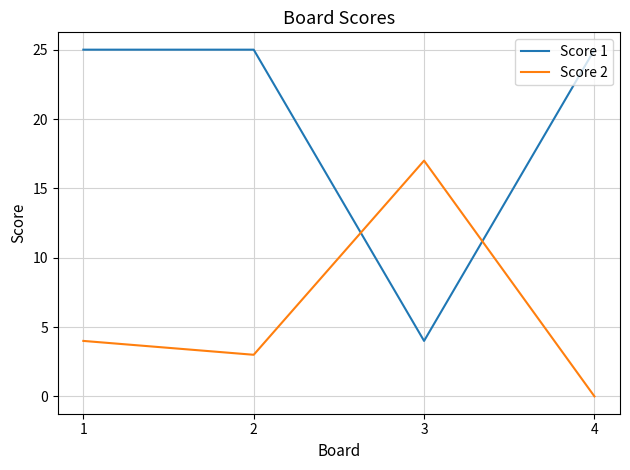

What is the difference between the maximum and minimum values in the Score 2 series?

17